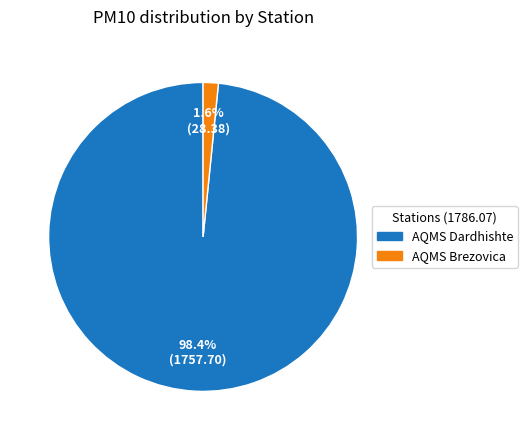

Between AQMS Brezovica and AQMS Dardhishte, which is larger?

AQMS Dardhishte